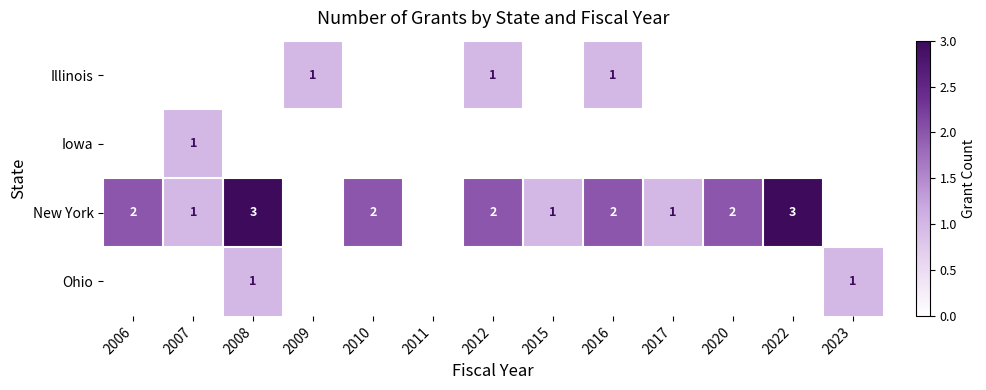

What is the difference between the highest and lowest values at 2015?

1